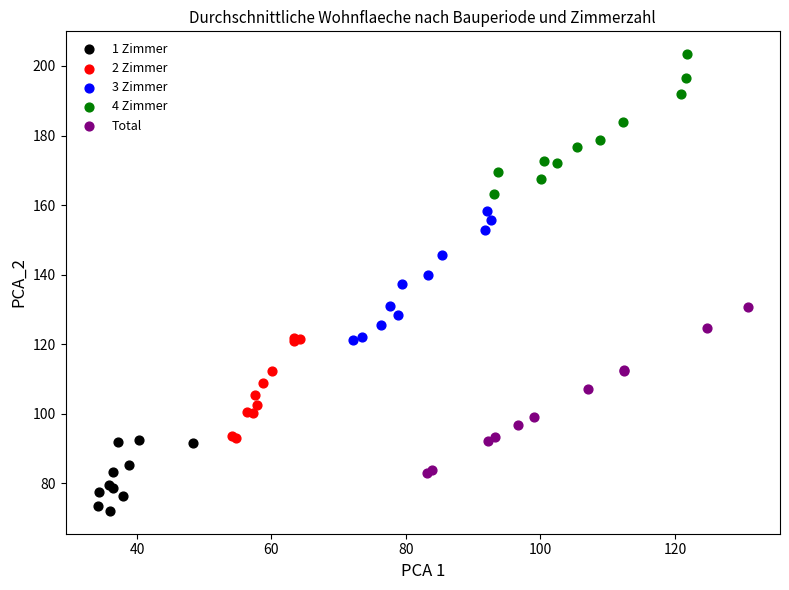

Which series contains the lowest Y value?

1 Zimmer